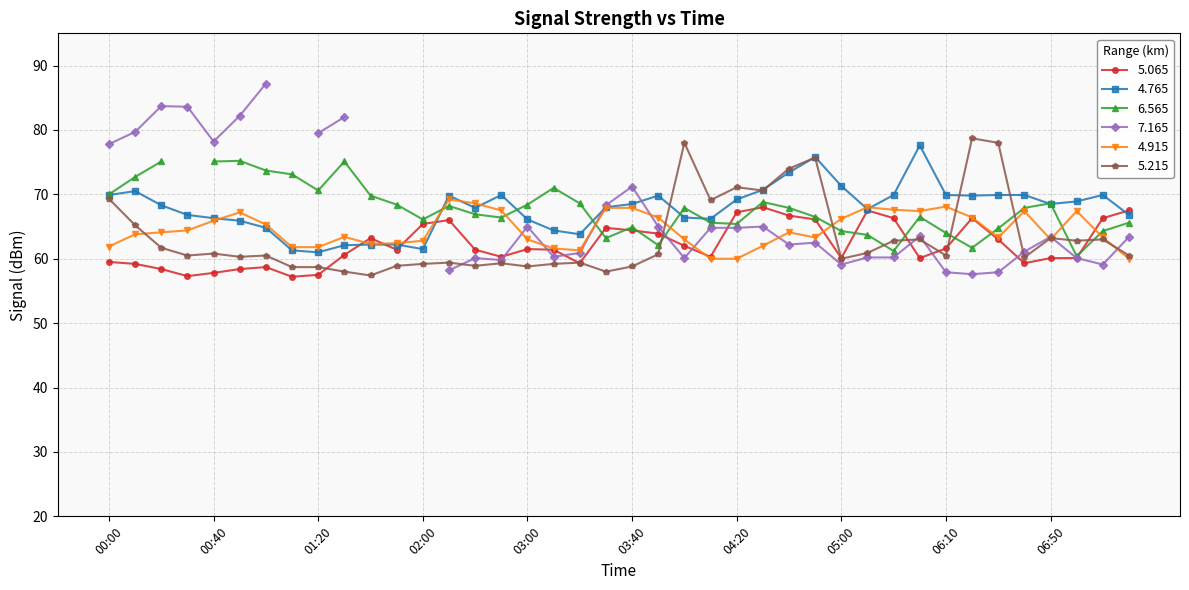

What is the difference between the maximum and minimum values in the 5.065 series?

10.8